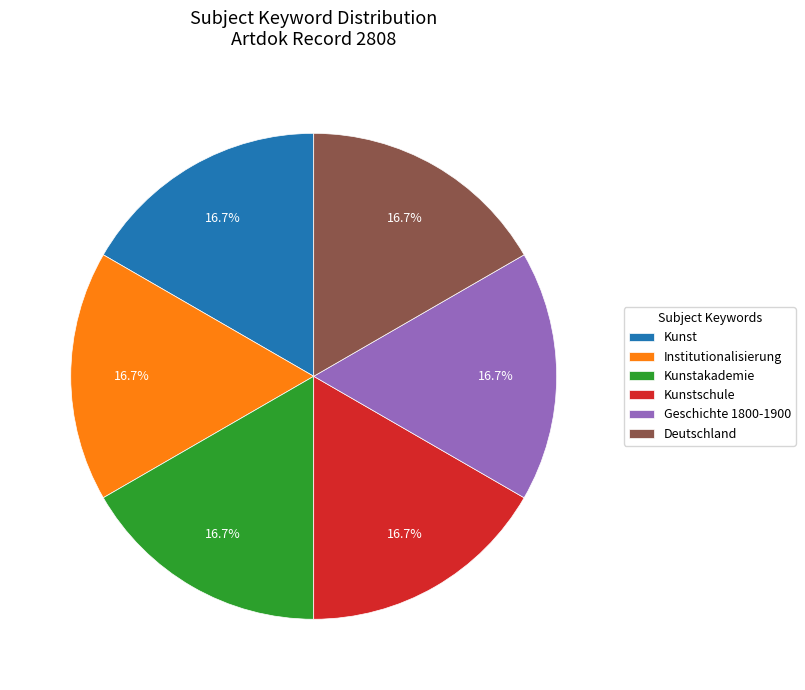

Is there any slice that represents more than half of the pie?

No